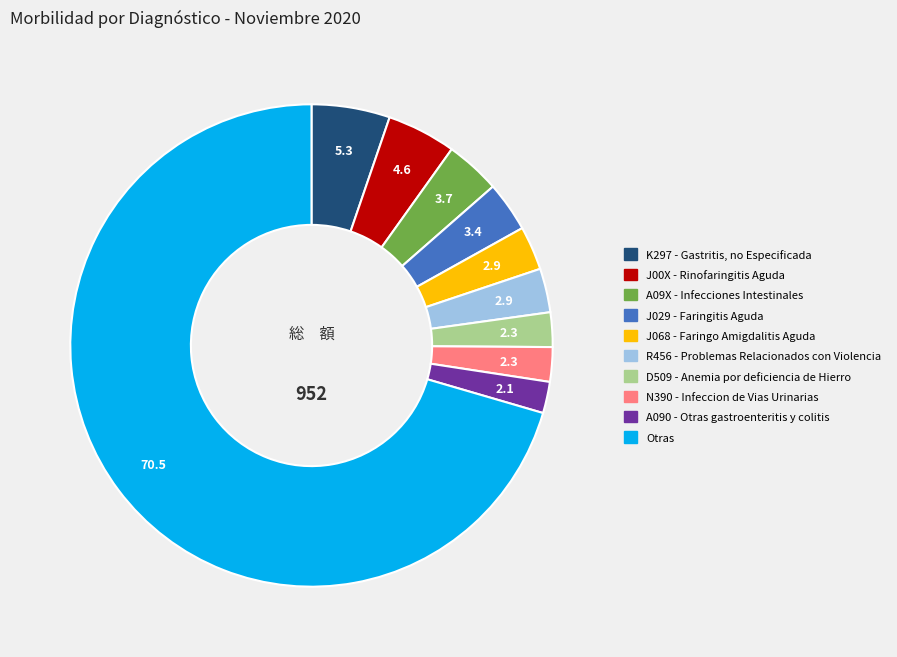

Is Otras the majority of the pie?

Yes